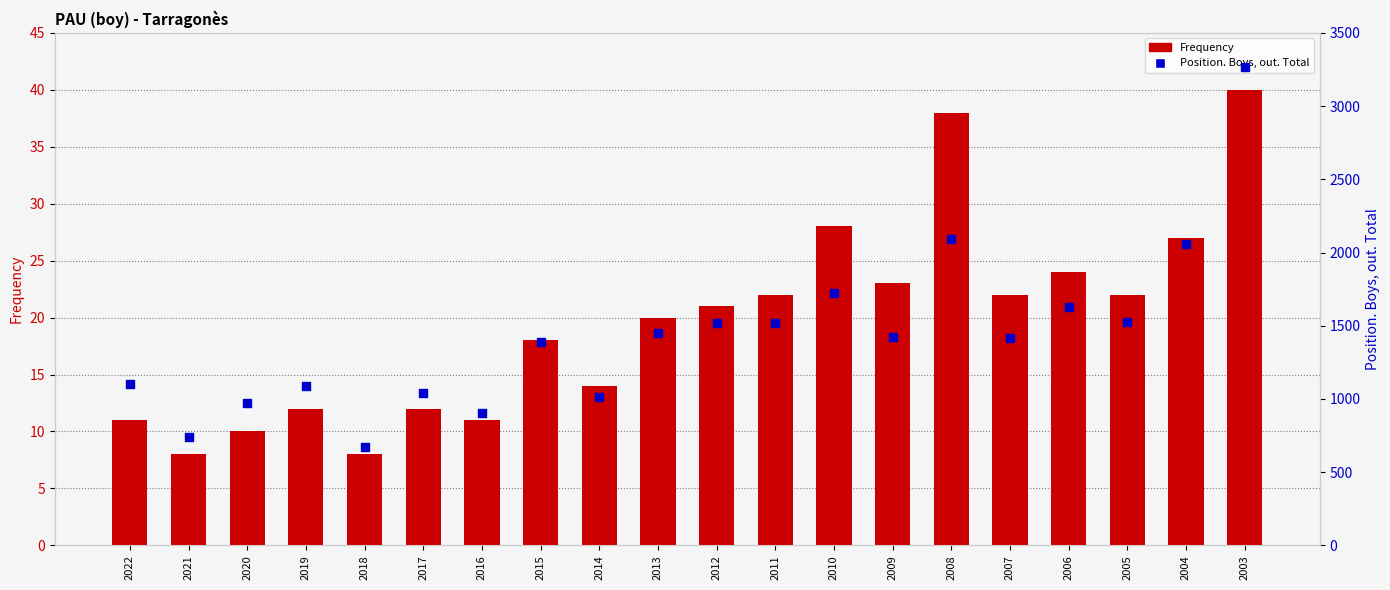

Which series contains the highest Y value?

Position. Boys, out. Total